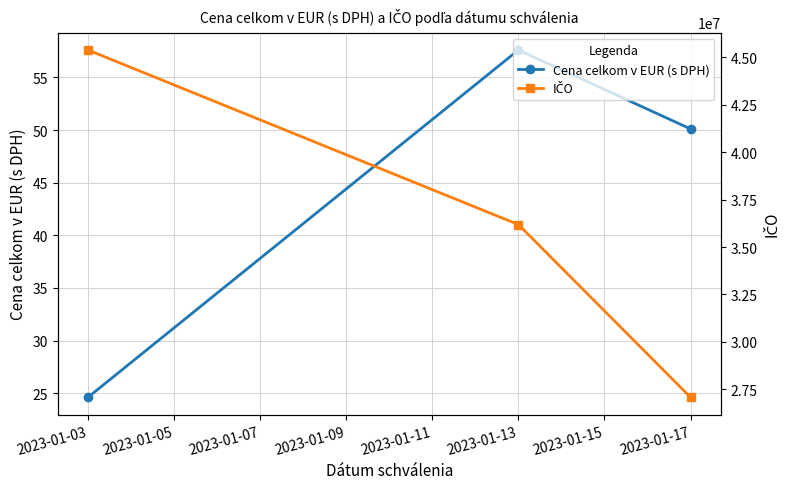

What is the sum of the Cena celkom v EUR (s DPH) values at 2023-01-13 and 2023-01-17?

107.7